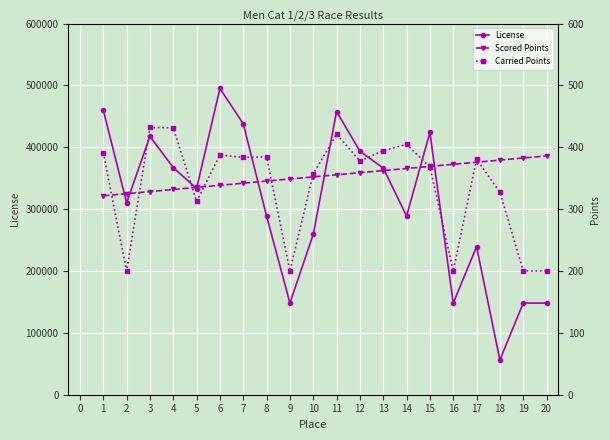

What is the lowest value of the License series?

56197